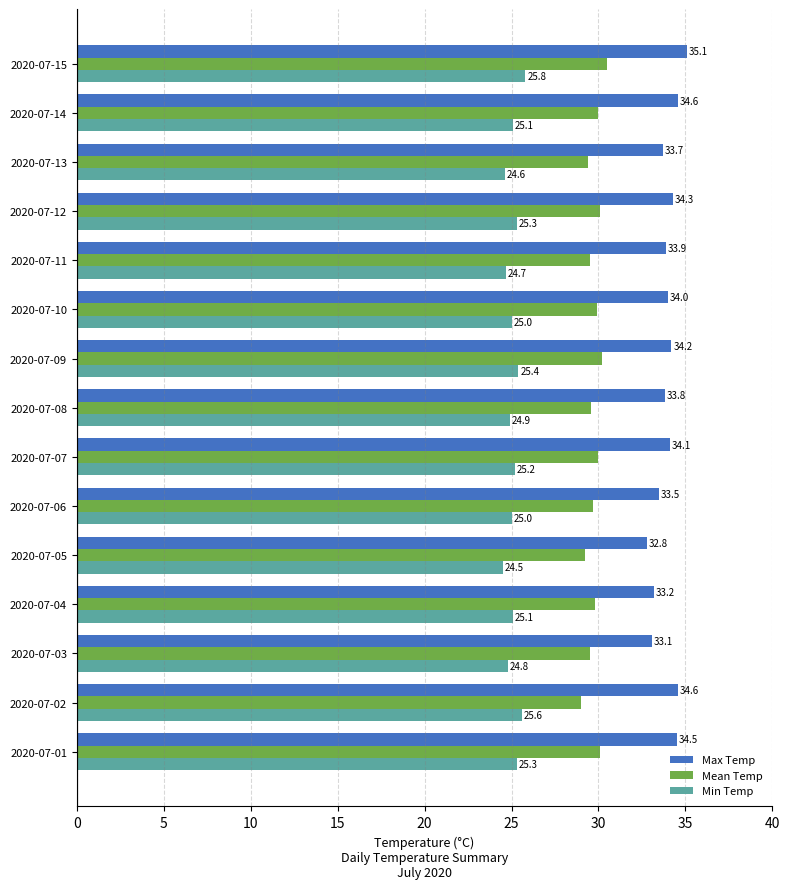

Is it true that Mean Temp equals 29.6 at 2020-07-08?

True